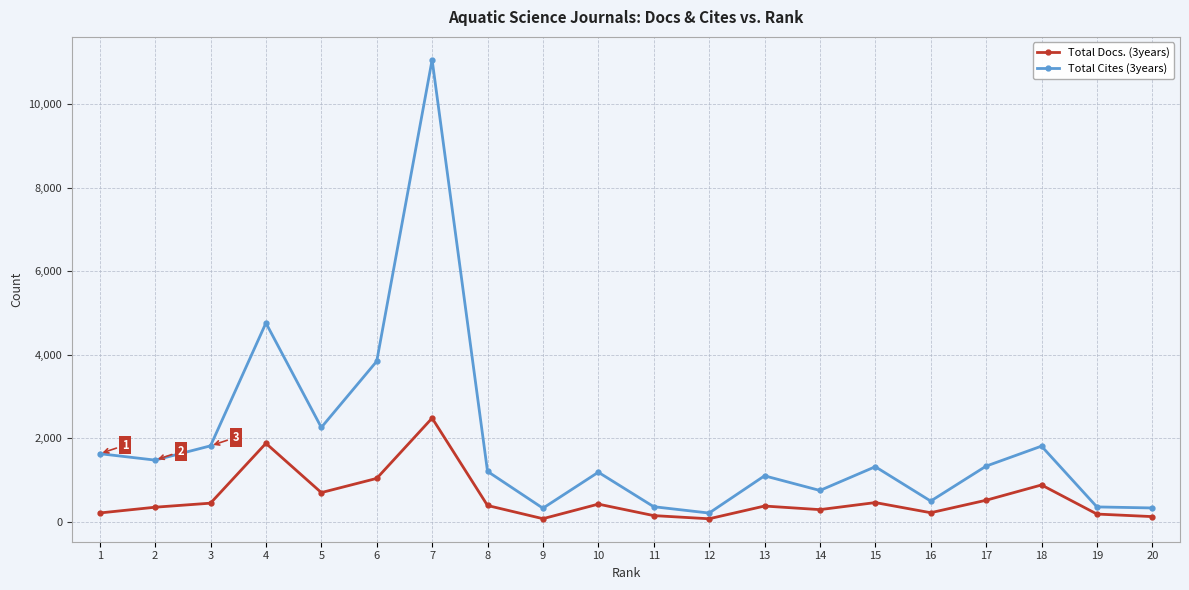

List the series in order of their overall mean, highest first.

Total Cites (3years), Total Docs. (3years)